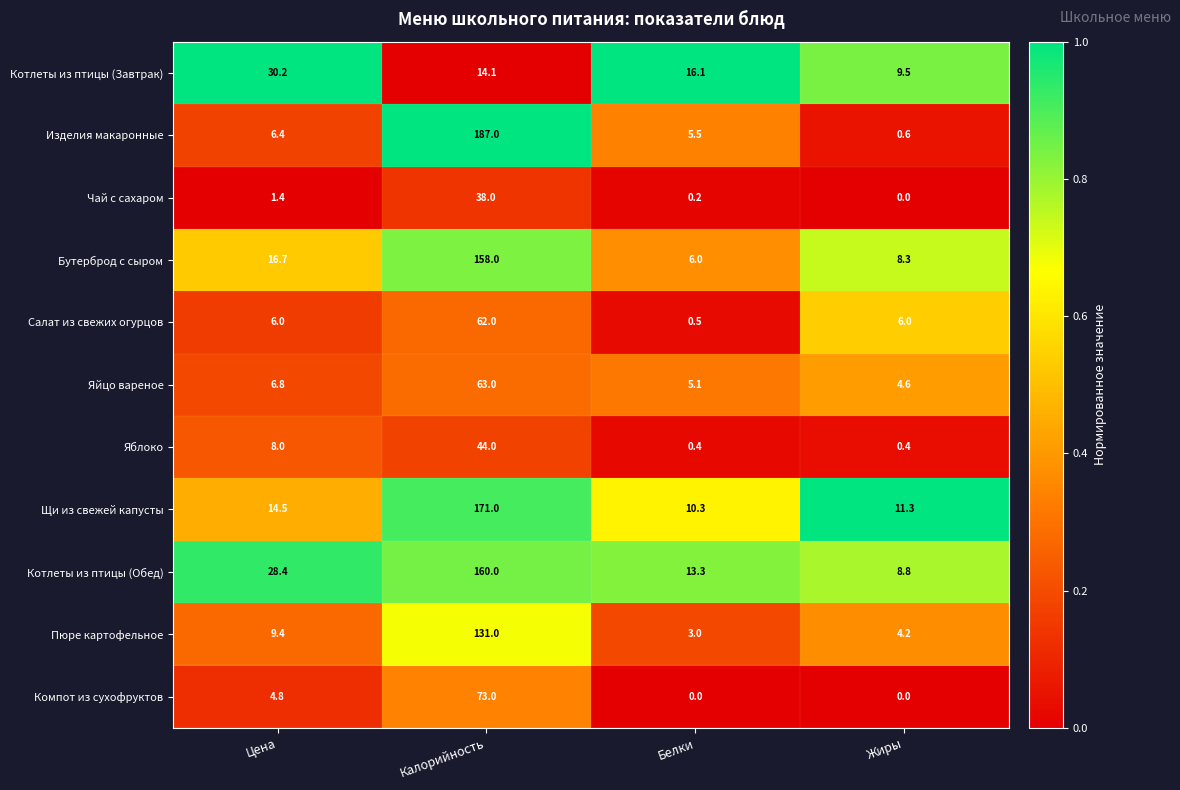

Which series has the widest spread of values?

Изделия макаронные